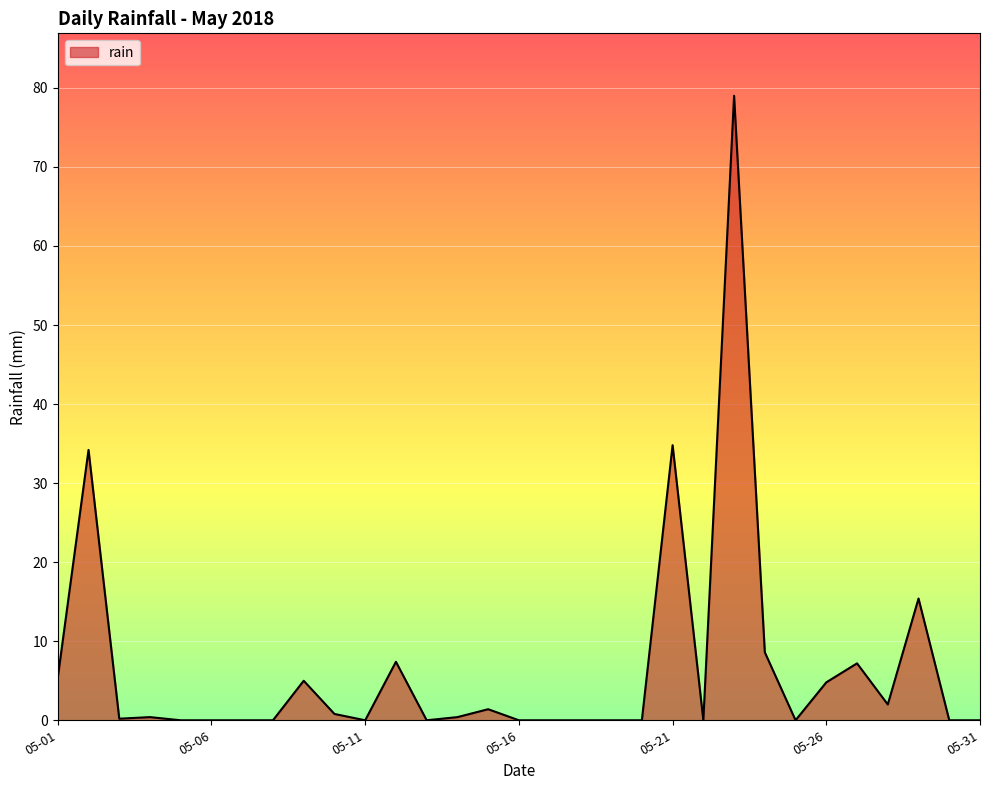

What is the difference between the maximum and minimum values?

79.0